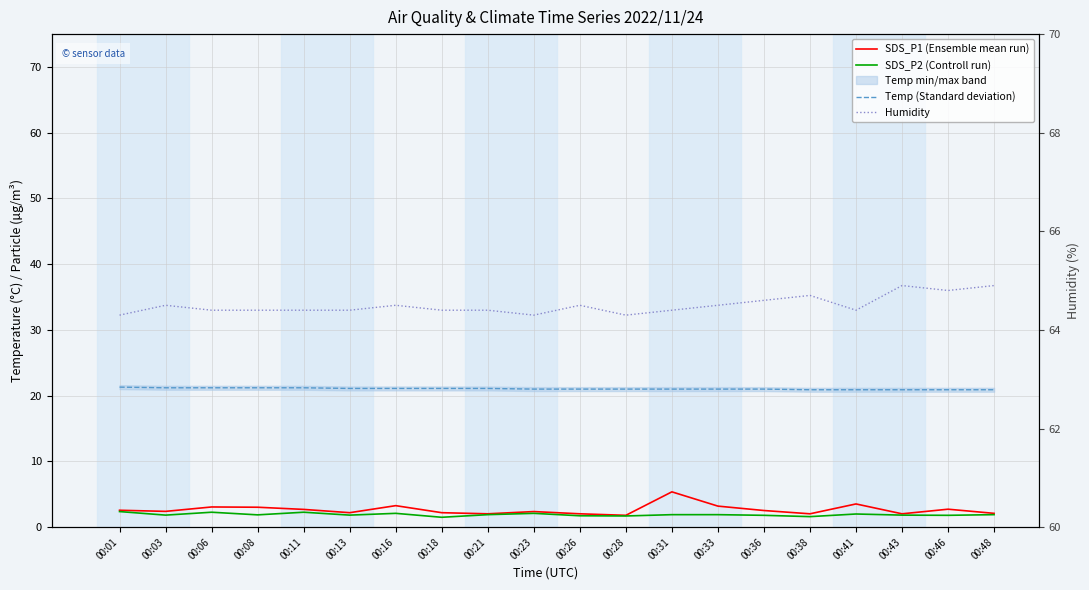

At which label does Temp (Standard deviation) reach its peak?

00:01